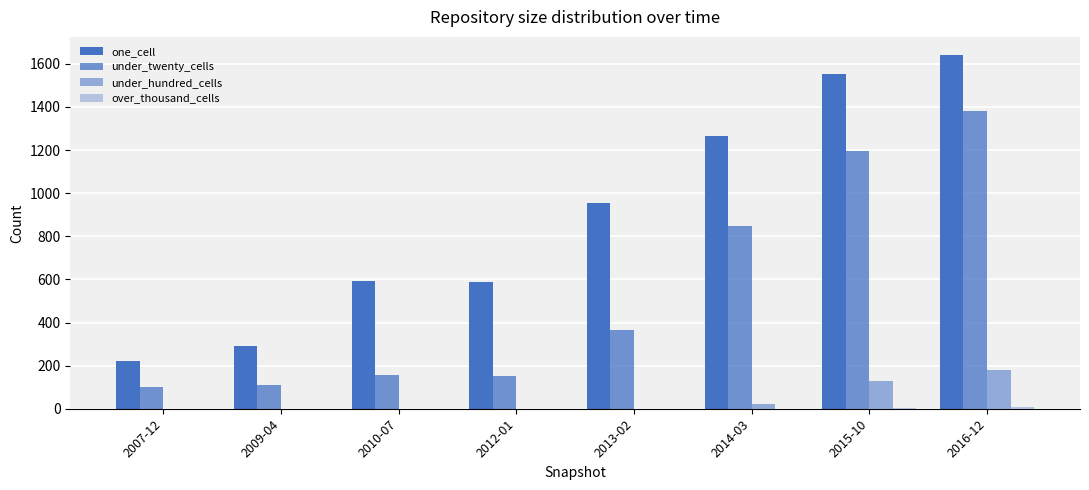

The value of one_cell at 2014-03 is 543. True or false?

False